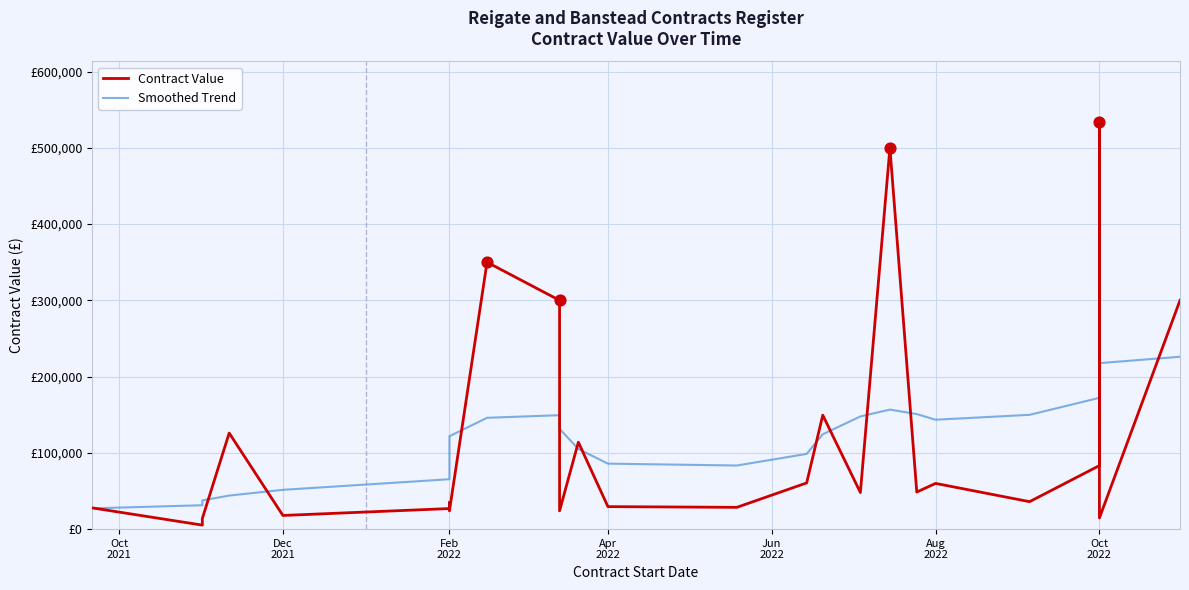

Which series has the widest spread of Y values?

Contract Value